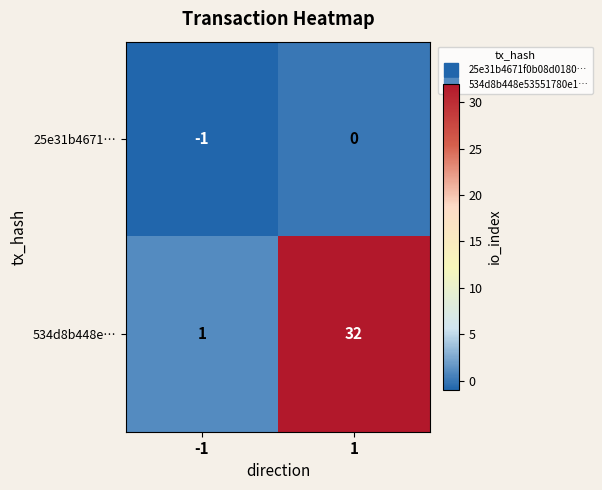

Which category has the highest value across all series?

1